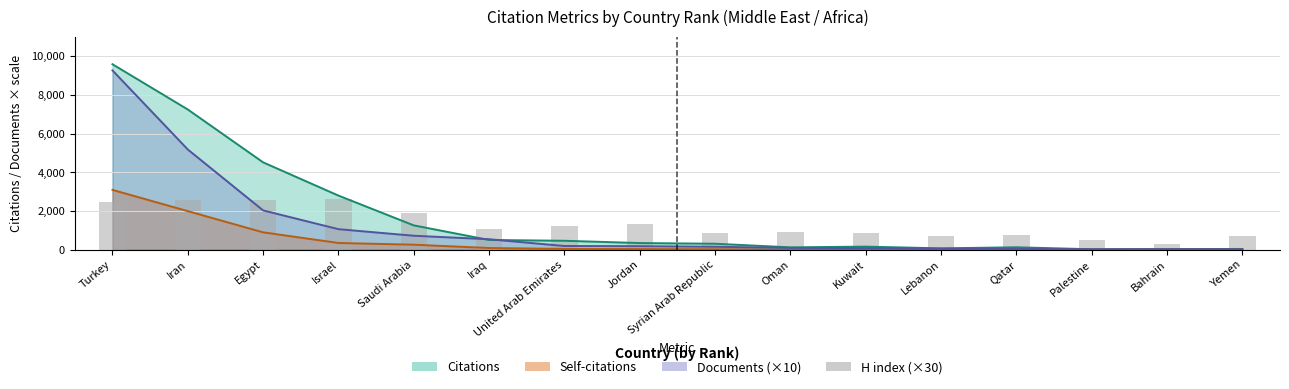

How many values are below 1080?

8